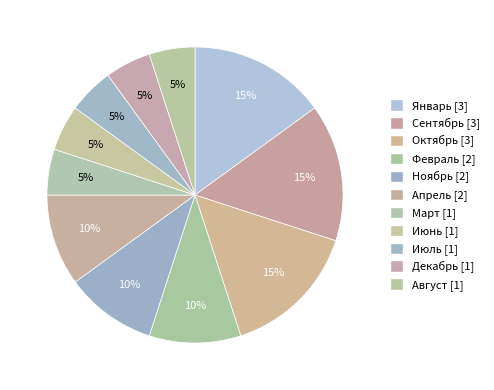

Count the number of slices in the pie.

11